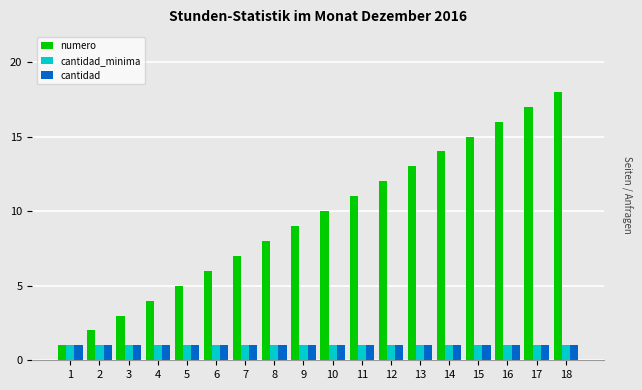

Is the value of numero at 18 greater than the value of cantidad at 14?

Yes